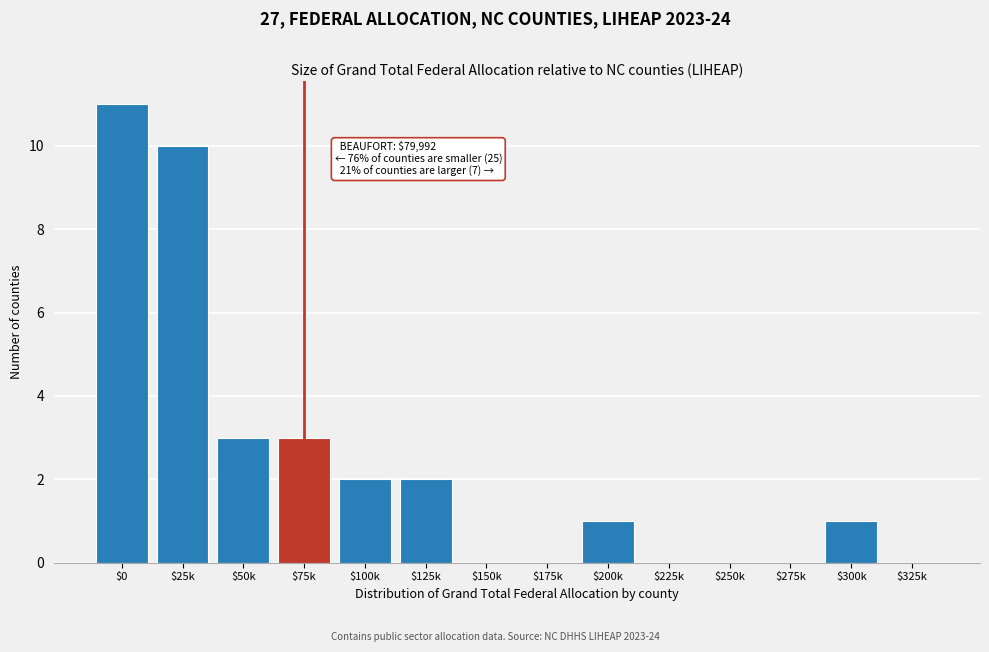

What is the sum of all values?

33